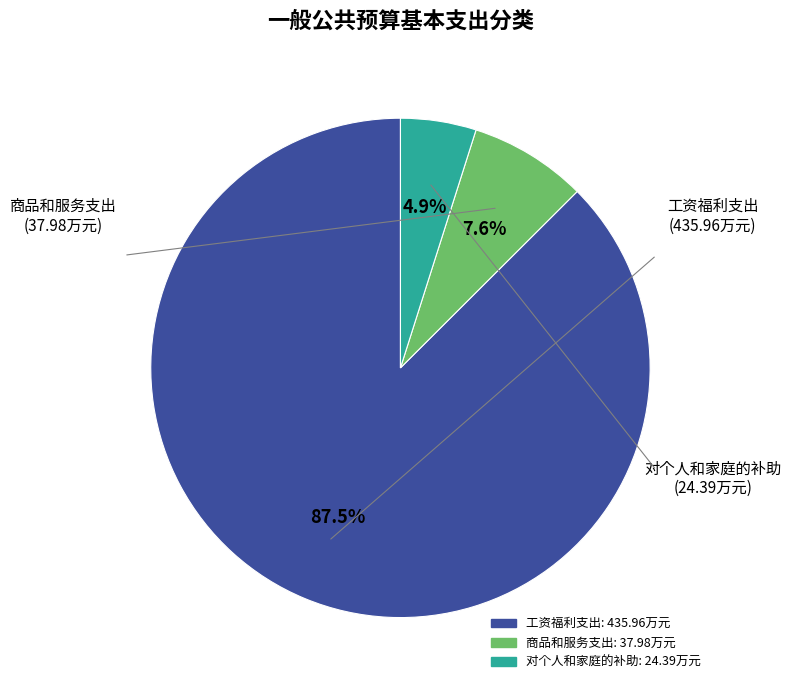

Which slice is the largest?

工资福利支出